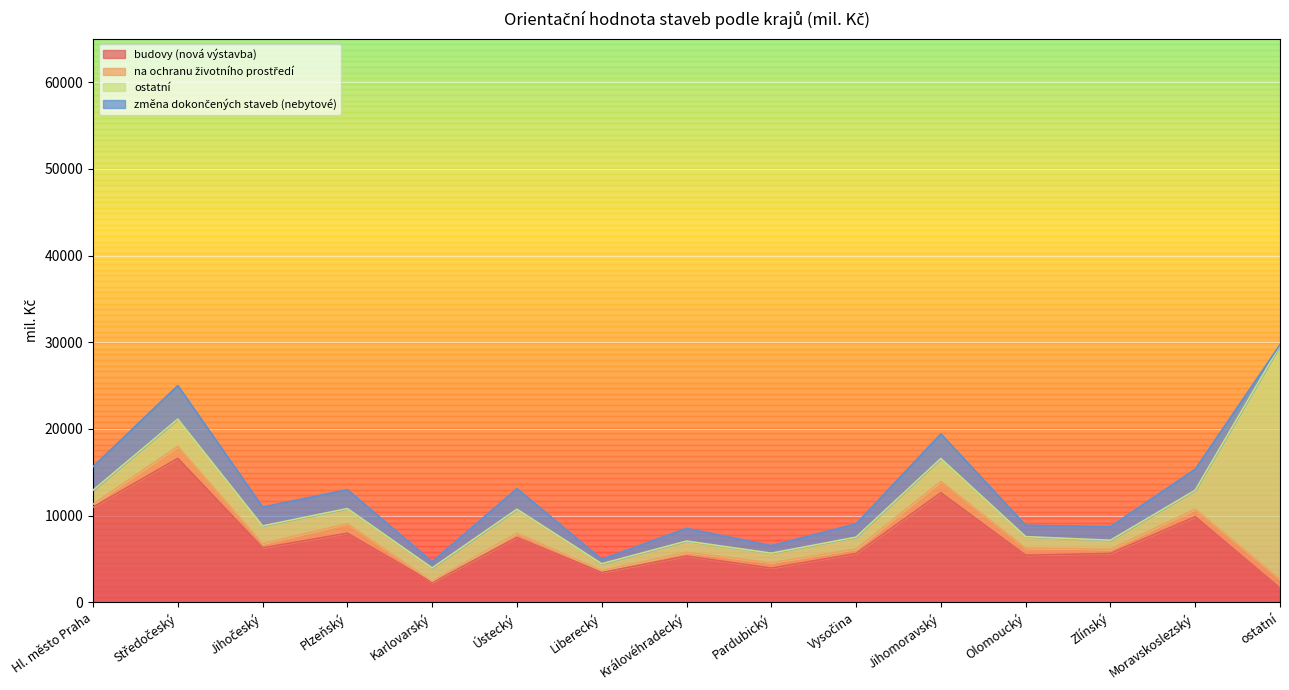

Where do budovy (nová výstavba) and ostatní first cross each other?

Moravskoslezský and ostatní